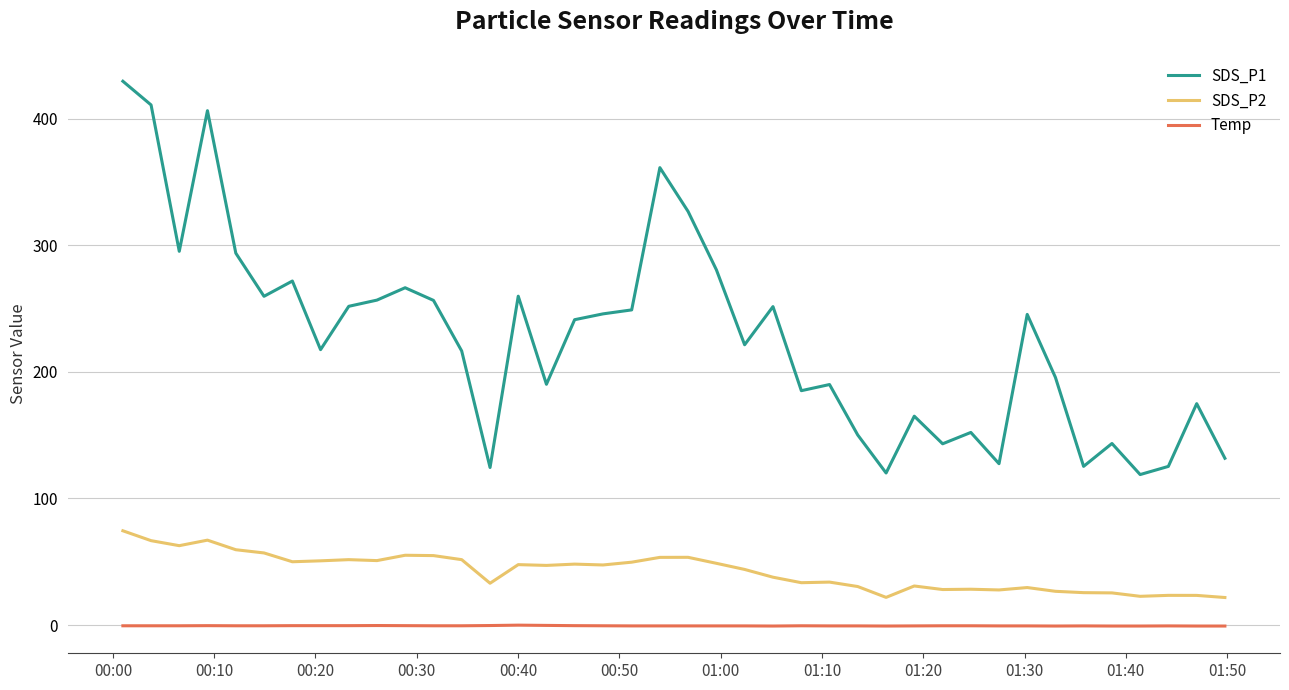

What is the sum of all SDS_P2 values?

1694.9